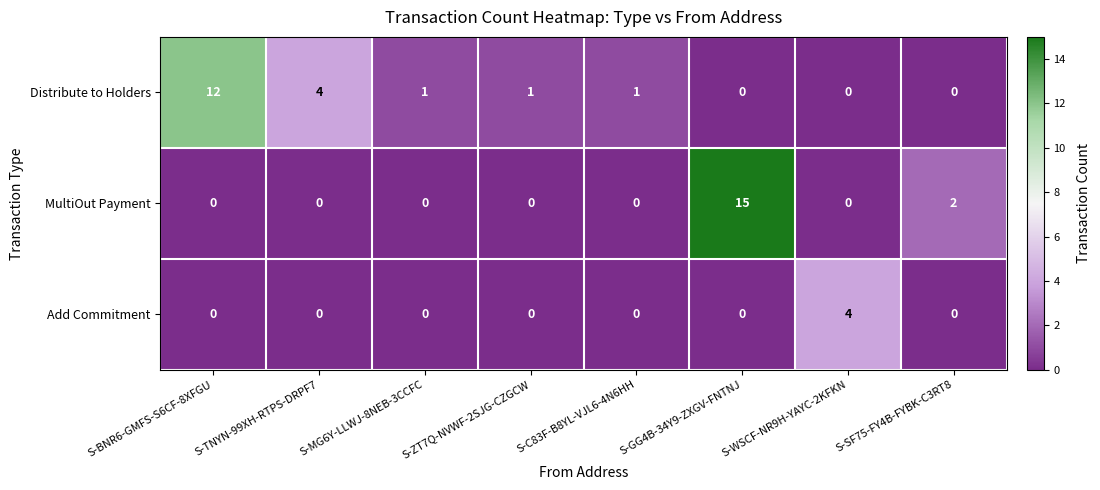

Which series has the largest total across all categories?

Distribute to Holders